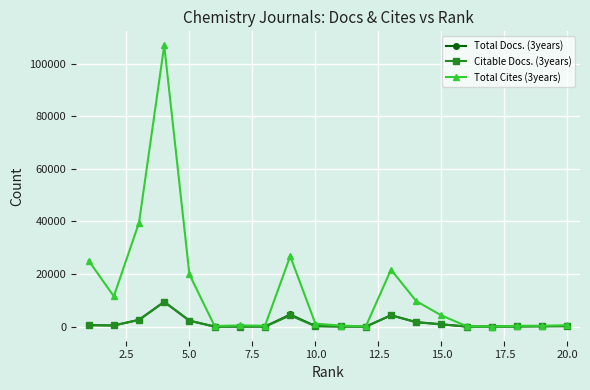

Which series has the largest total across all categories?

Total Cites (3years)